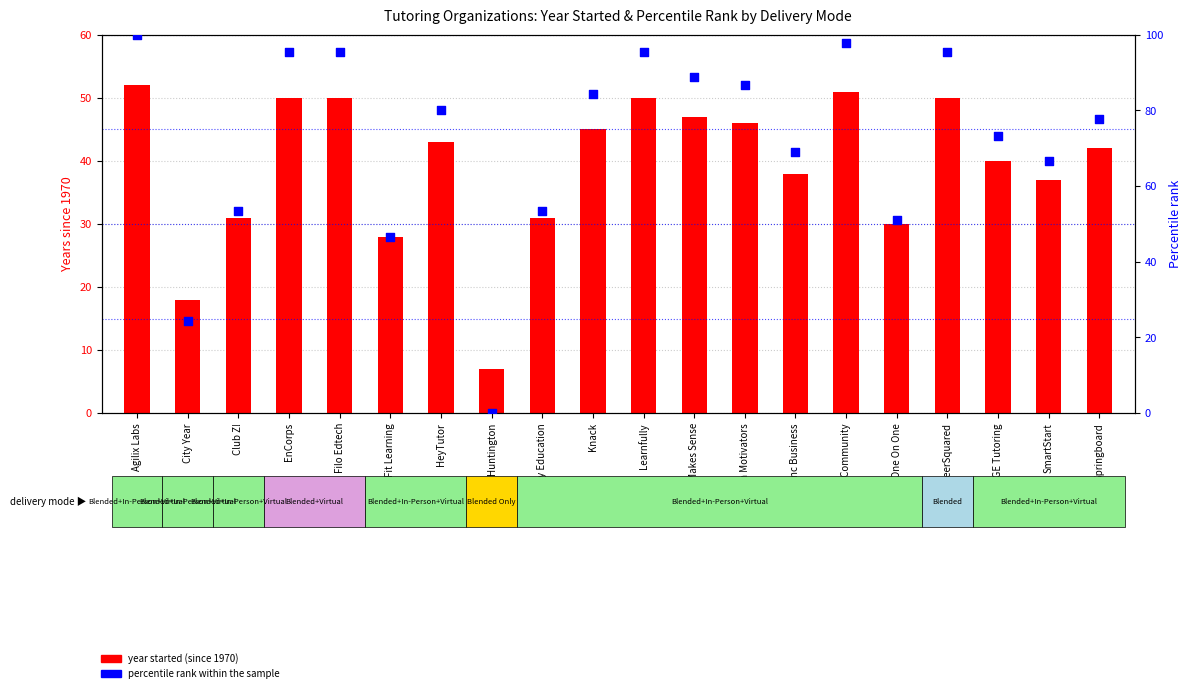

Which series has the largest total across all categories?

percentile rank within the sample